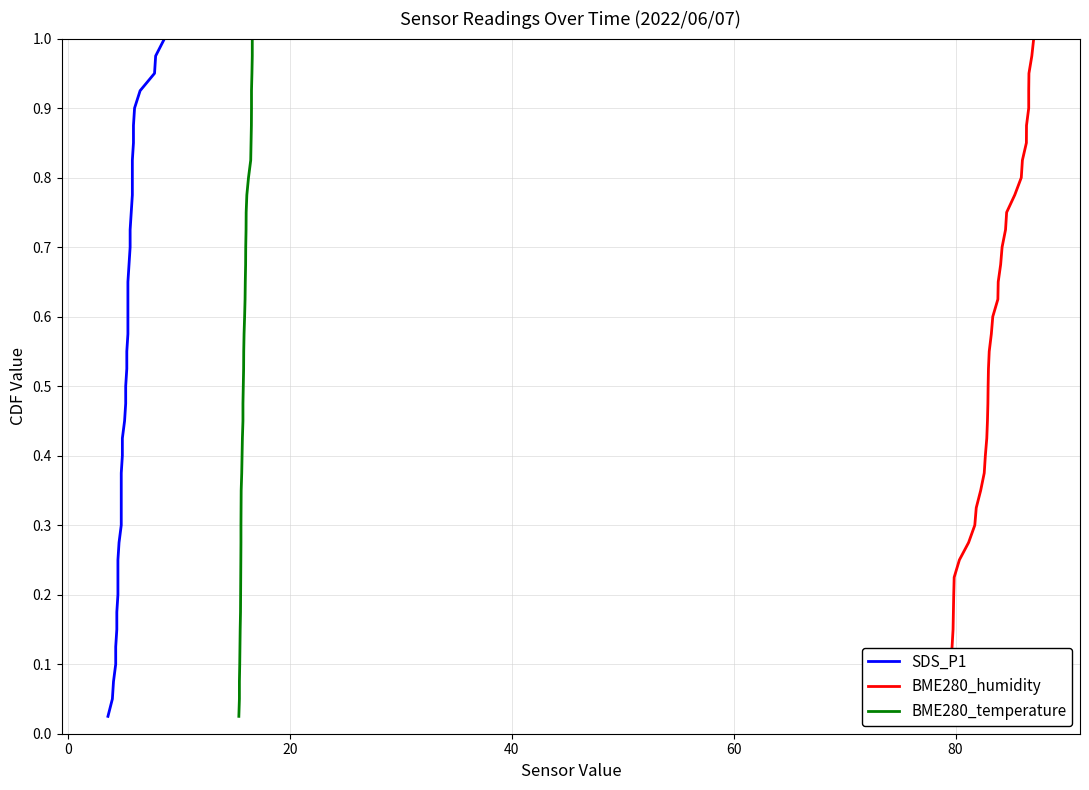

True or false: SDS_P1 and BME280_humidity cross at least once.

False